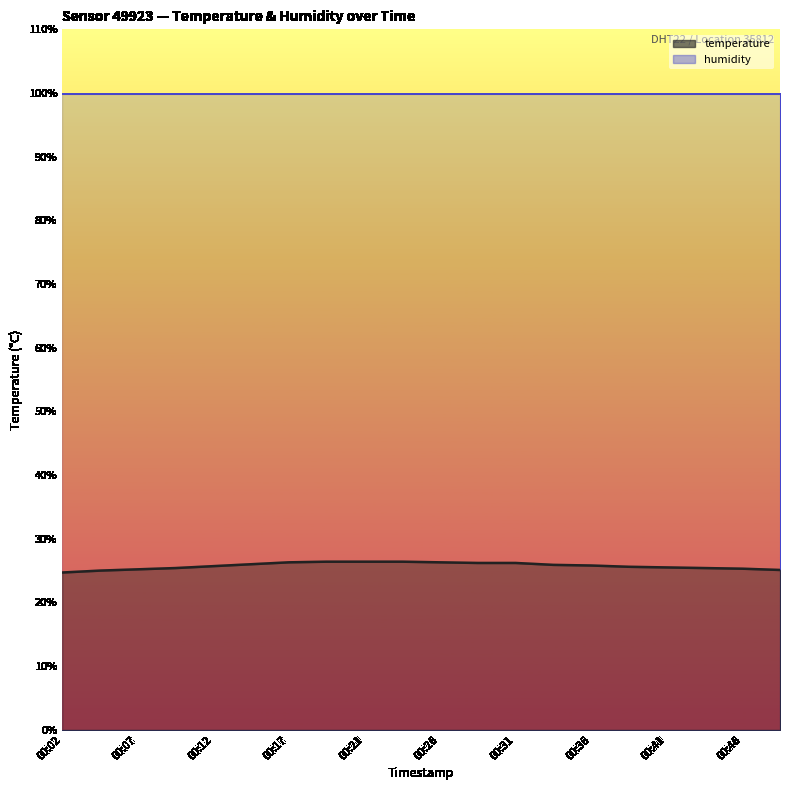

Approximately how many times larger is the value at 00:24 compared to 00:34?

1.0